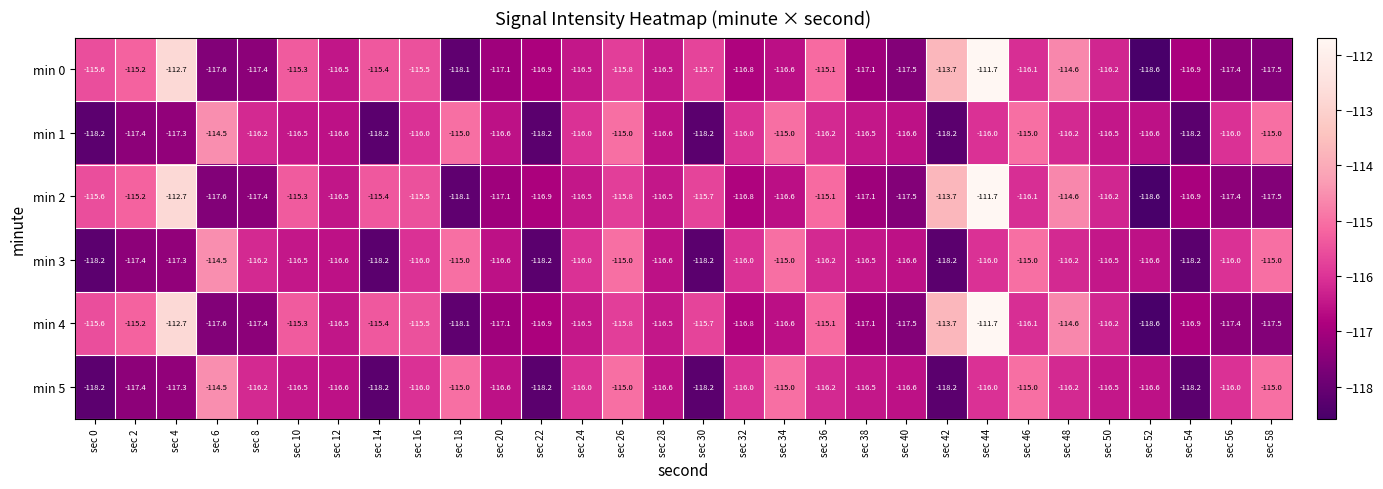

What is the total value across all series at sec 2?

-697.8